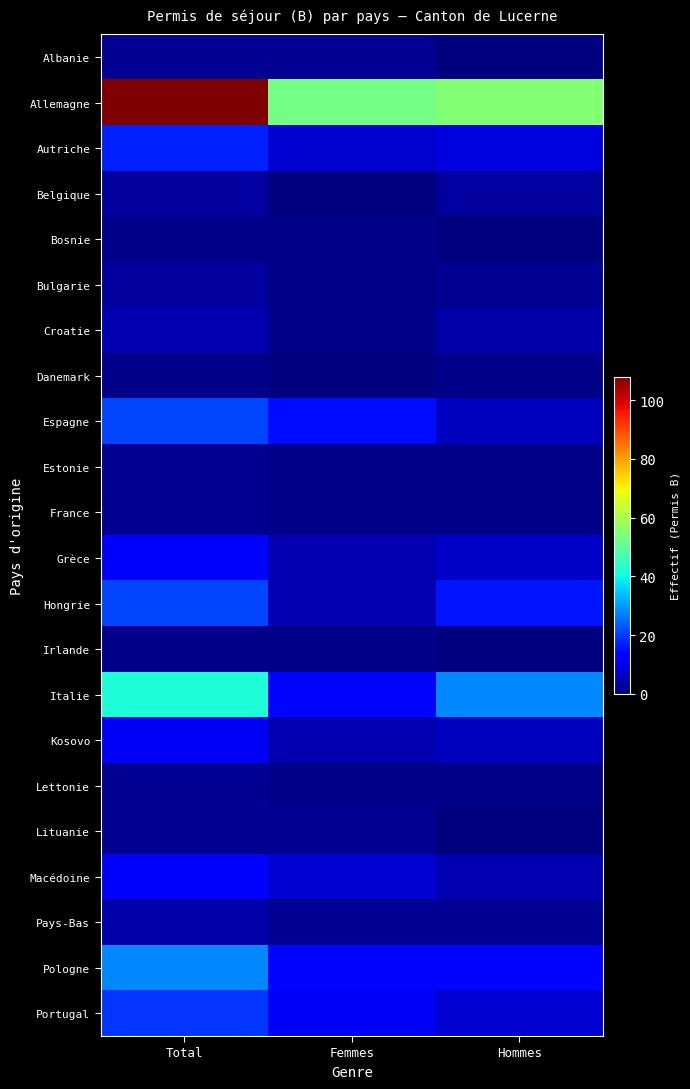

Reading right to left, transcribe all the data shown in this chart.

Albanie: Hommes=0	Femmes=2	Total=2
Allemagne: Hommes=55	Femmes=53	Total=108
Autriche: Hommes=9	Femmes=8	Total=17
Belgique: Hommes=3	Femmes=0	Total=3
Bosnie: Hommes=0	Femmes=1	Total=1
Bulgarie: Hommes=2	Femmes=1	Total=3
Croatie: Hommes=4	Femmes=1	Total=5
Danemark: Hommes=1	Femmes=0	Total=1
Espagne: Hommes=6	Femmes=15	Total=21
Estonie: Hommes=1	Femmes=1	Total=2
France: Hommes=1	Femmes=1	Total=2
Grèce: Hommes=7	Femmes=5	Total=12
Hongrie: Hommes=16	Femmes=5	Total=21
Irlande: Hommes=0	Femmes=1	Total=1
Italie: Hommes=28	Femmes=14	Total=42
Kosovo: Hommes=6	Femmes=5	Total=11
Lettonie: Hommes=1	Femmes=1	Total=2
Lituanie: Hommes=0	Femmes=2	Total=2
Macédoine: Hommes=5	Femmes=8	Total=13
Pays-Bas: Hommes=2	Femmes=2	Total=4
Pologne: Hommes=14	Femmes=14	Total=28
Portugal: Hommes=8	Femmes=11	Total=19